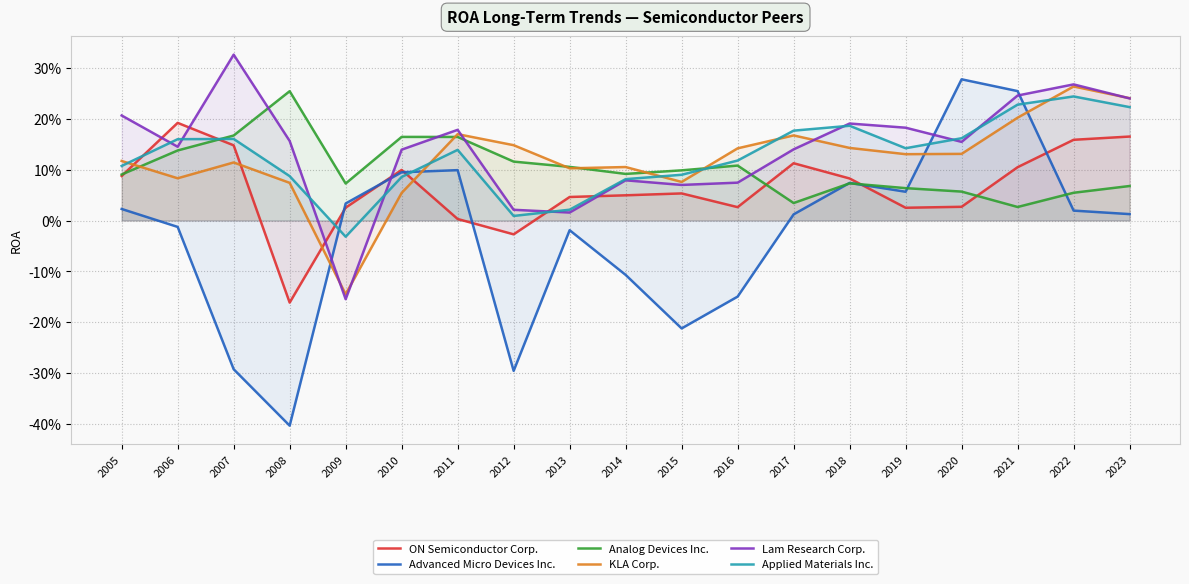

At how many categories does at least one series exceed 0?

19